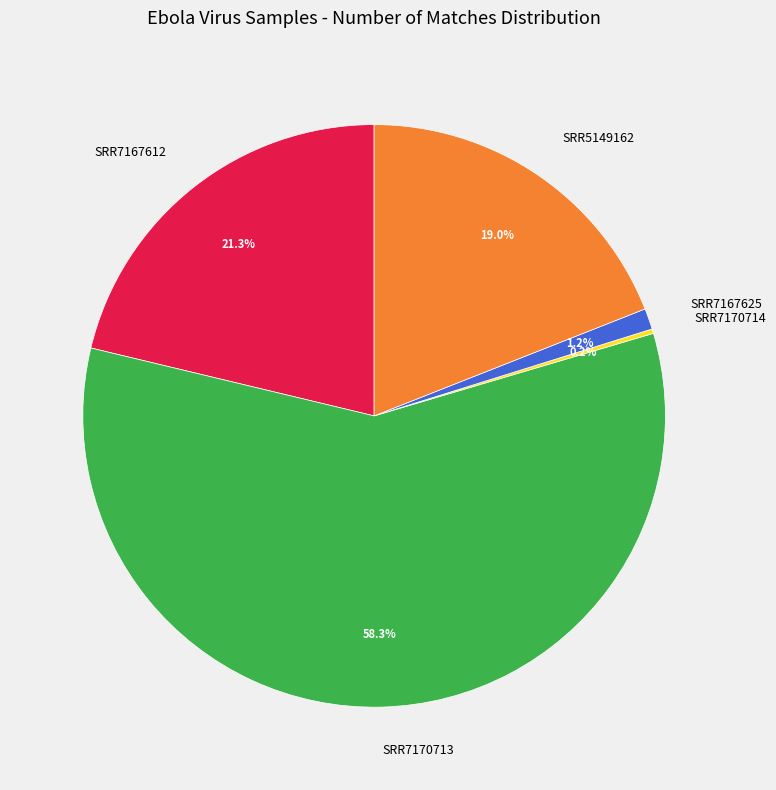

To the nearest percent, what is the difference between the largest and smallest slice percentages?

58%